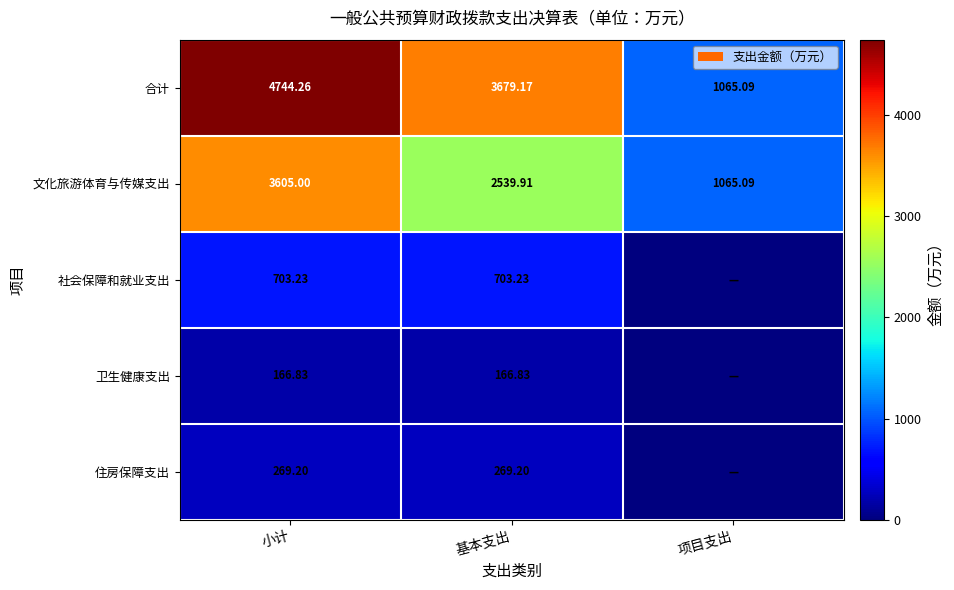

How many values in the 文化旅游体育与传媒支出 series exceed 2539?

2